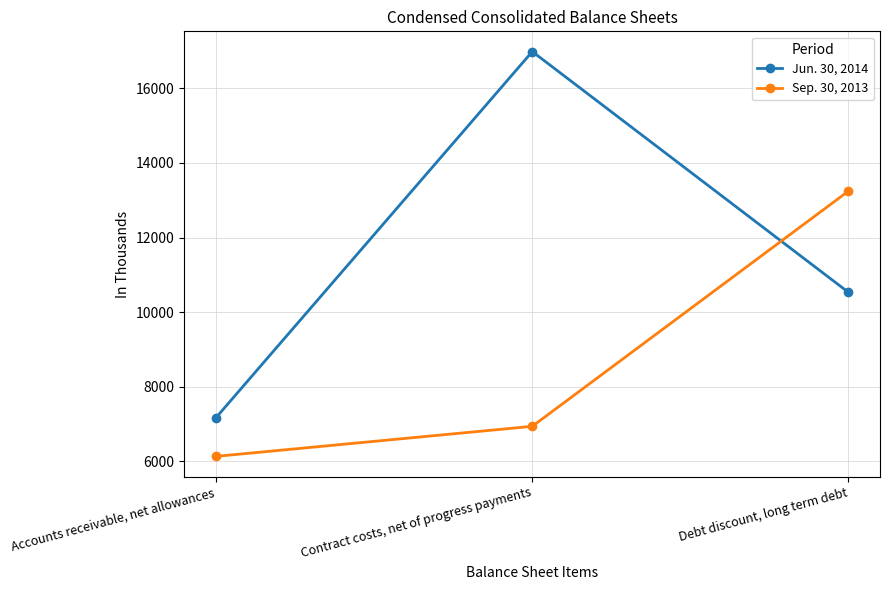

What is the lowest value of the Jun. 30, 2014 series?

7176